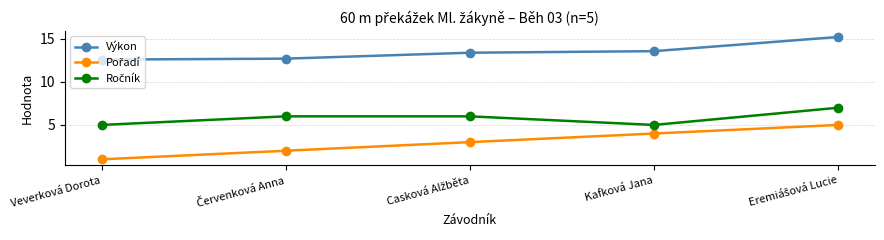

Which series has the largest total across all categories?

Výkon